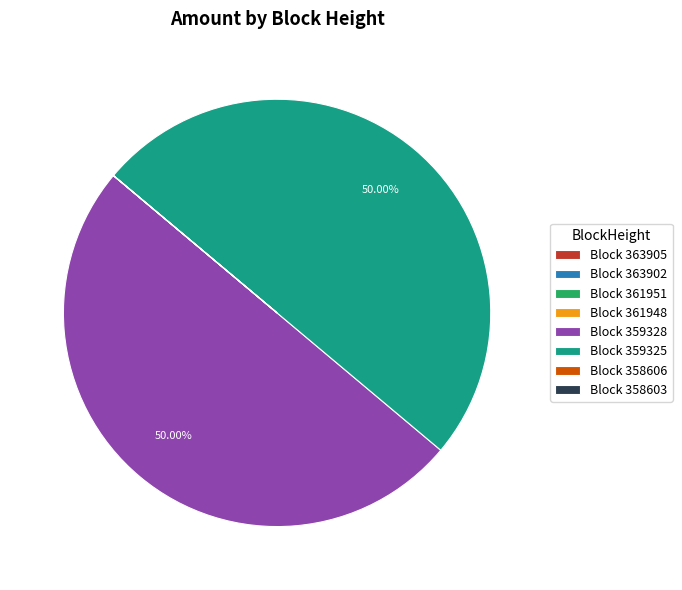

Rank the categories by value from lowest to highest.

363905, 363902, 358606, 361951, 361948, 358603, 359328, 359325